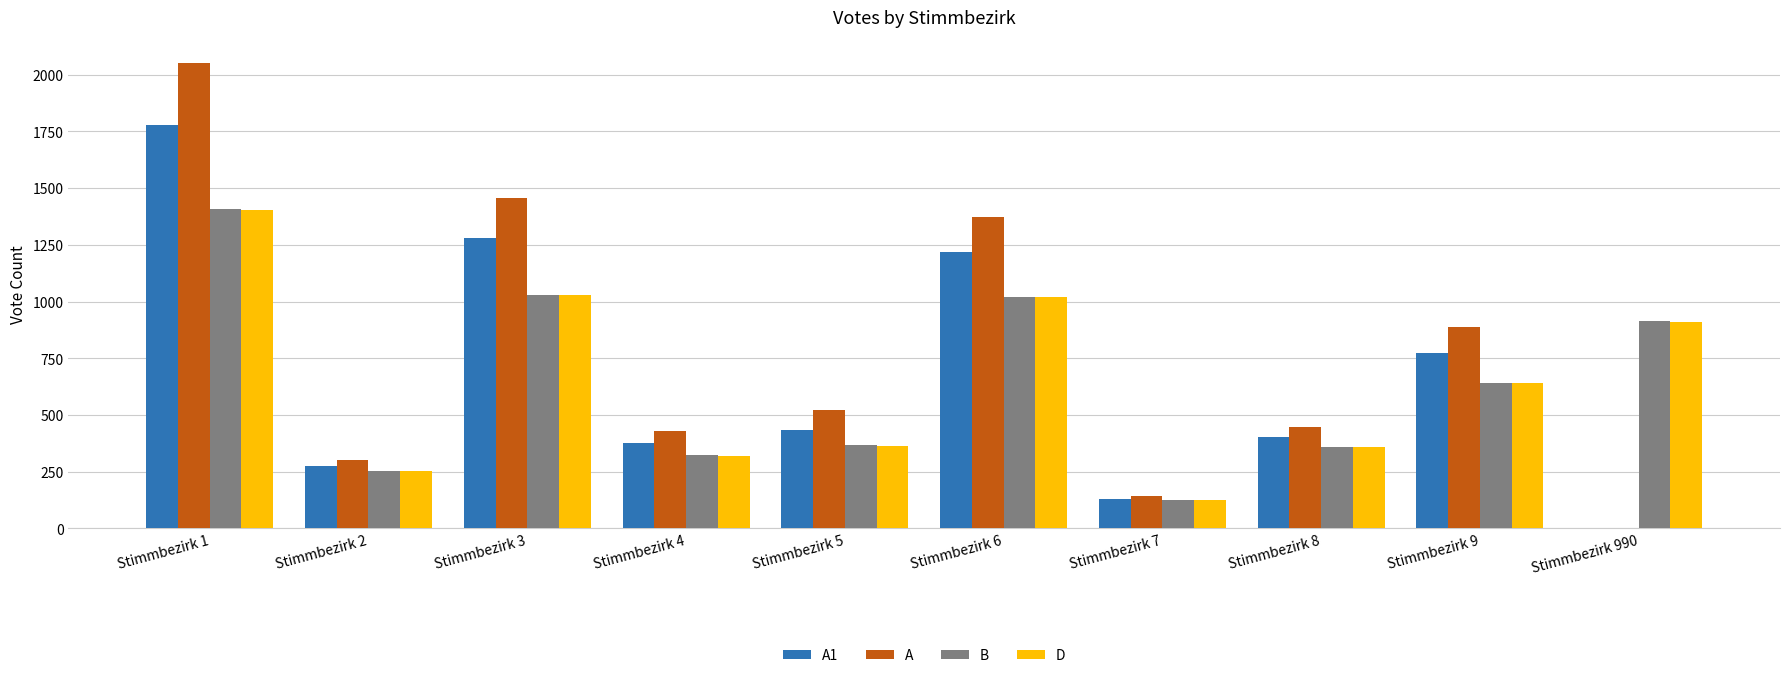

What are all the series names shown in the legend?

A1, A, B, D